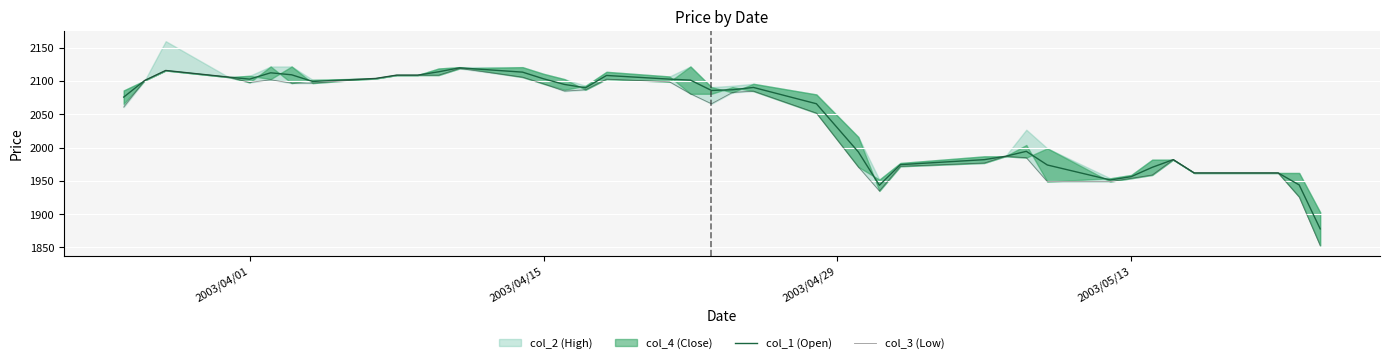

What is the minimum value for col_1 (Open)?

1878.0